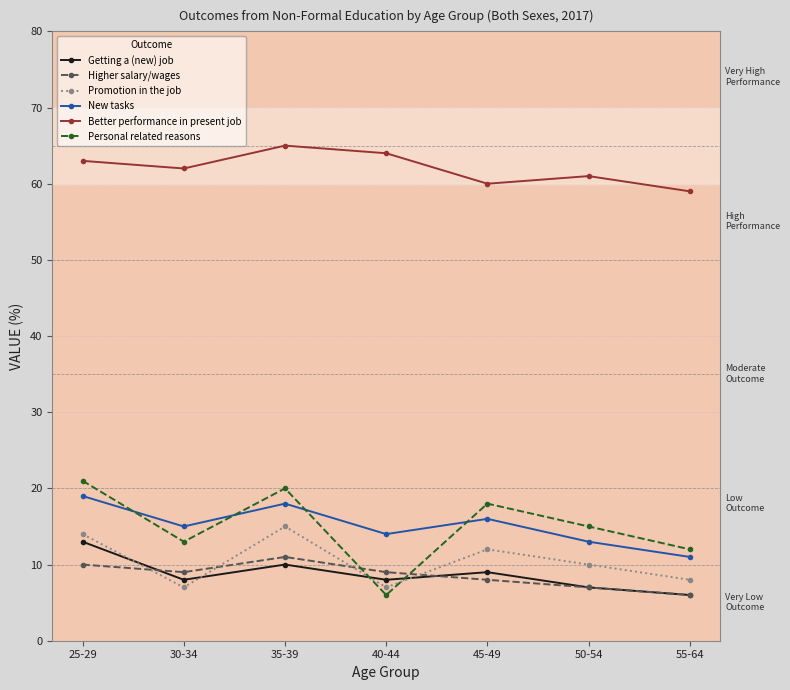

What is the sum of the Higher salary/wages values at 30-34 and 35-39?

20